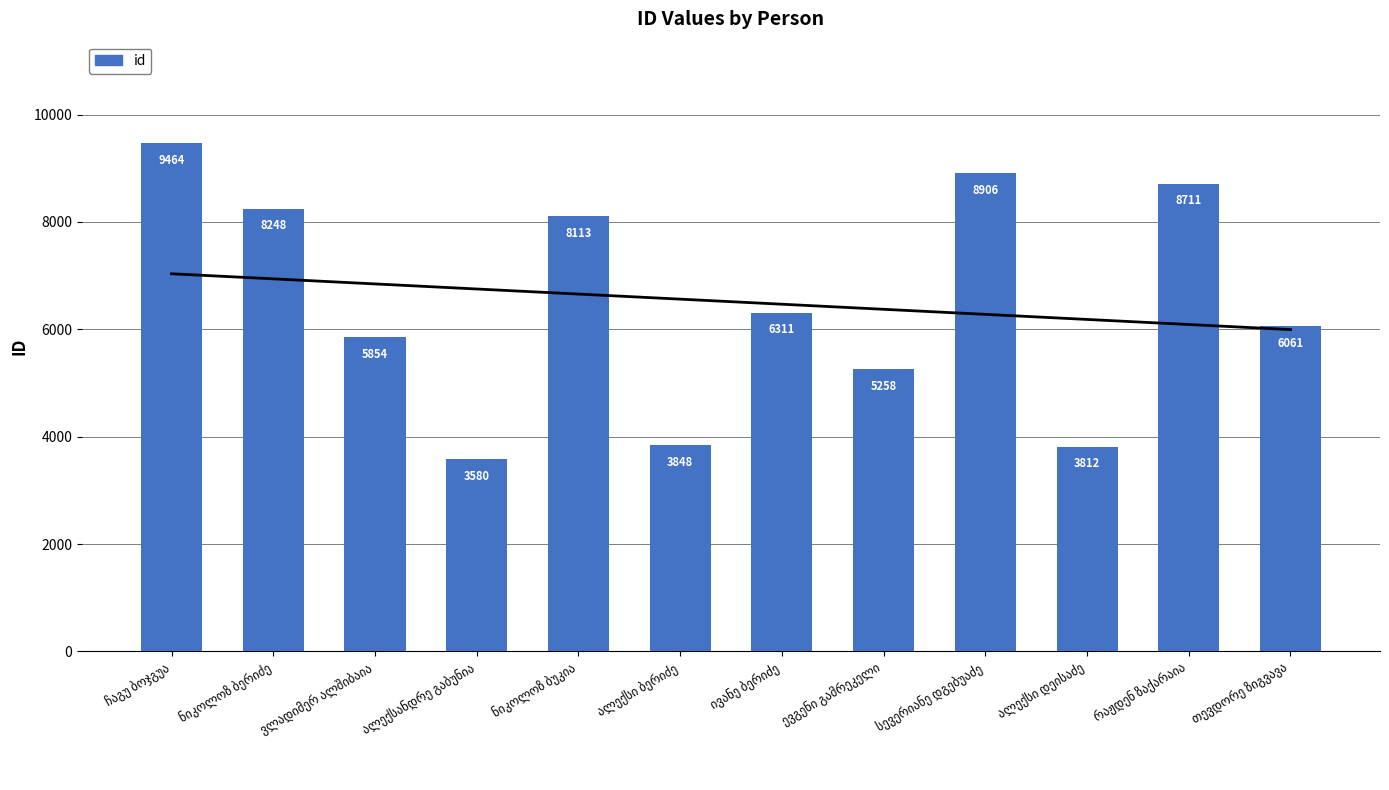

The value at ალექსანდრე გაბუნია is 6432. True or false?

False